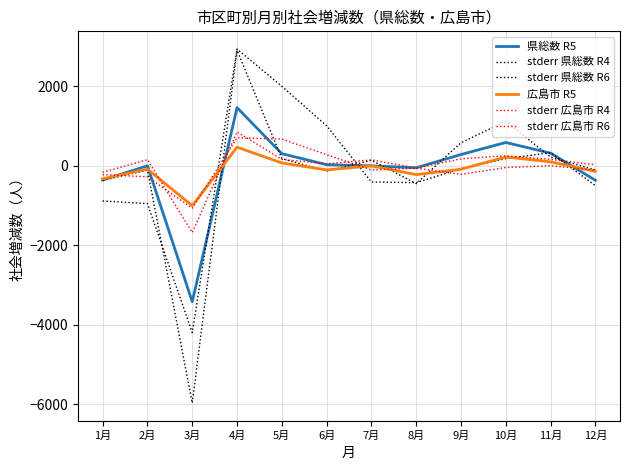

What is the difference between the maximum and minimum values in the 県総数 R5 series?

4885